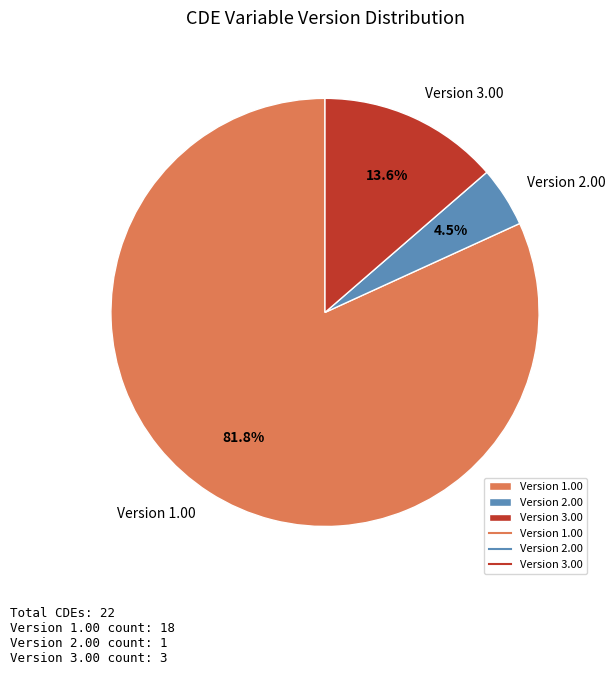

Do Version 2.00 and Version 3.00 together represent more than half of the pie?

No